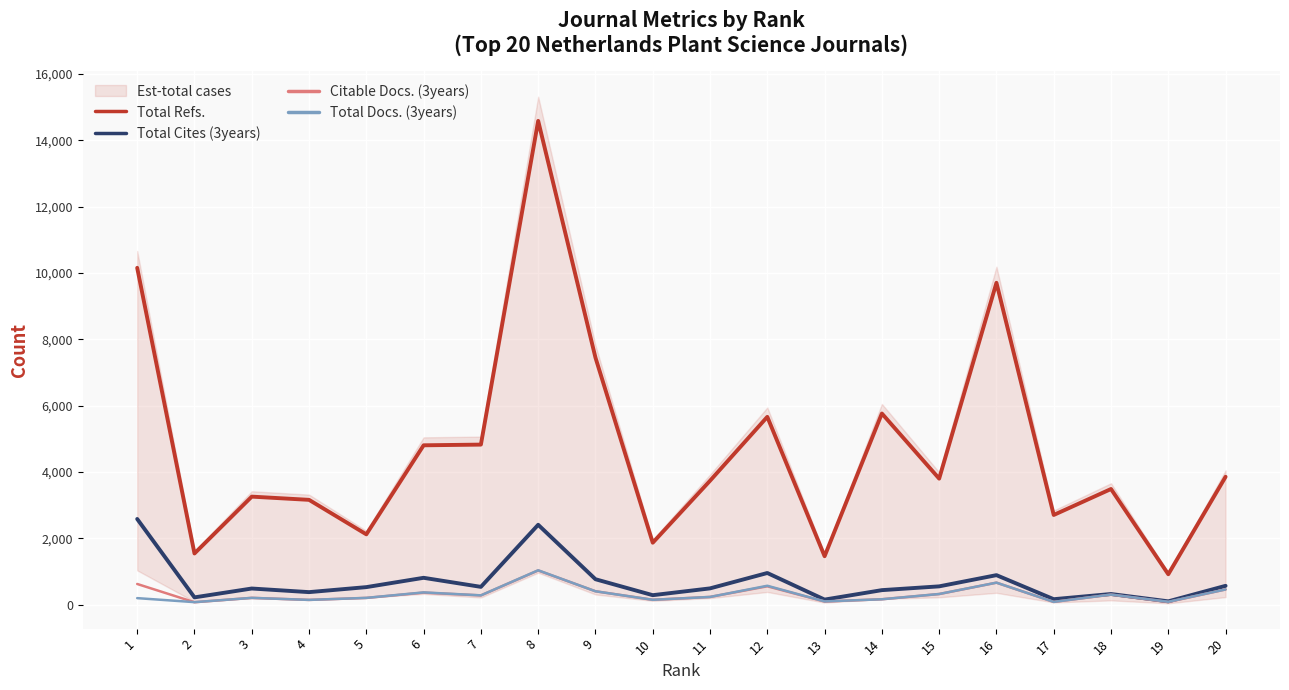

Is it true that Citable Docs. (3years) equals 108 at 19?

False